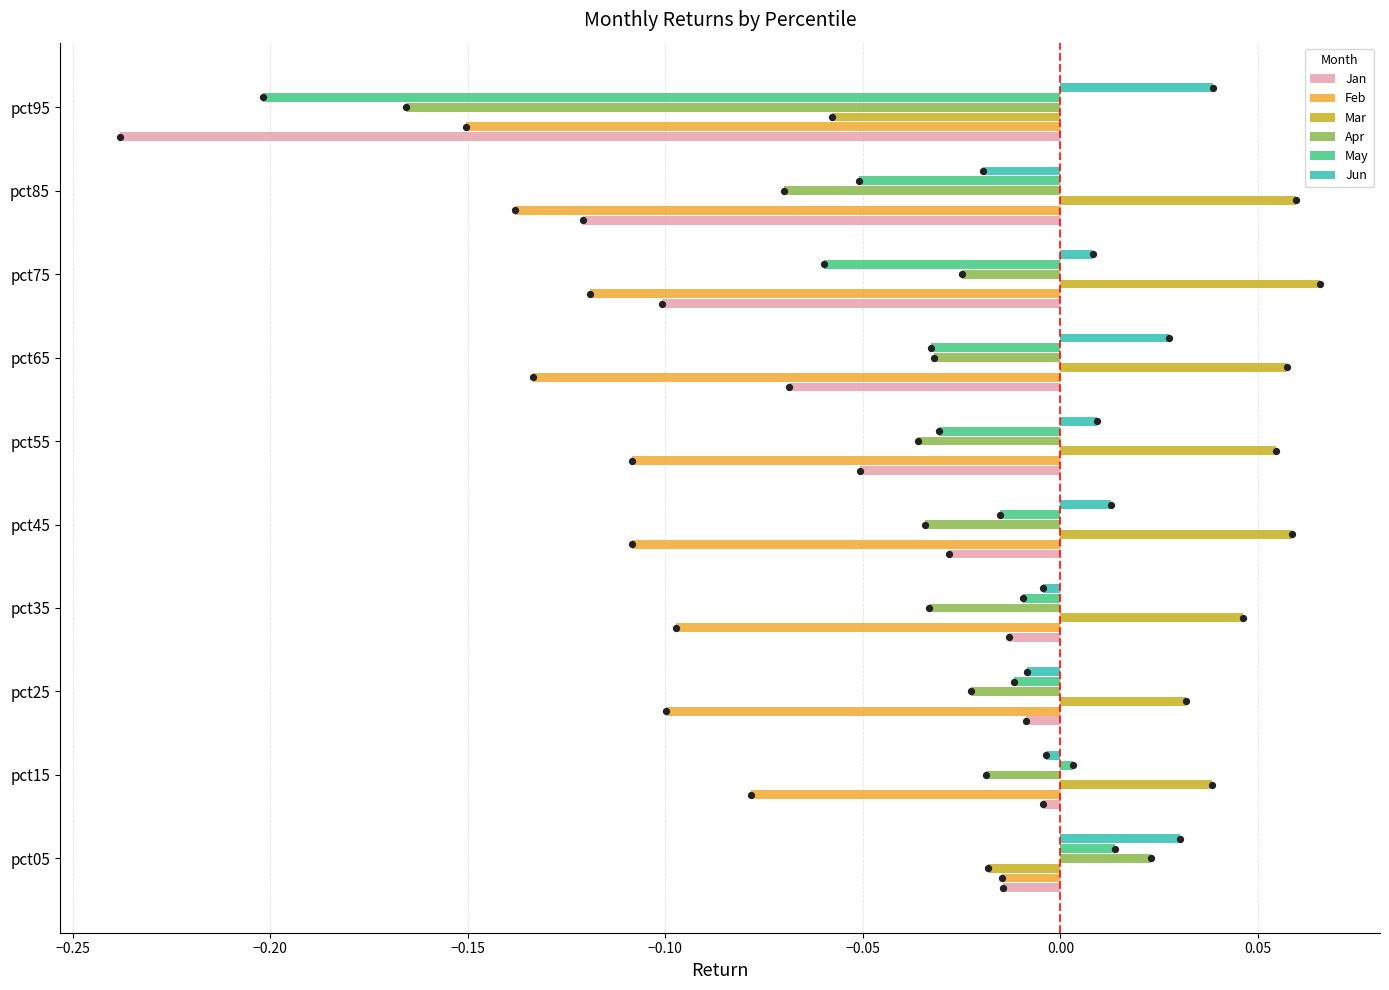

Is the value of Mar at pct55 greater than the value of May at pct65?

Yes